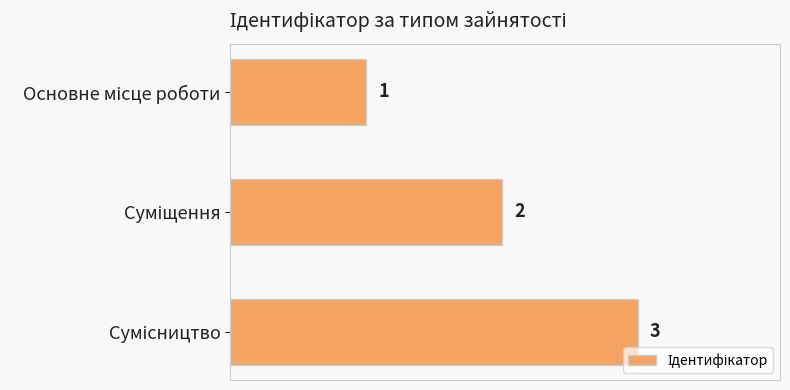

What is the maximum value shown in the chart?

3